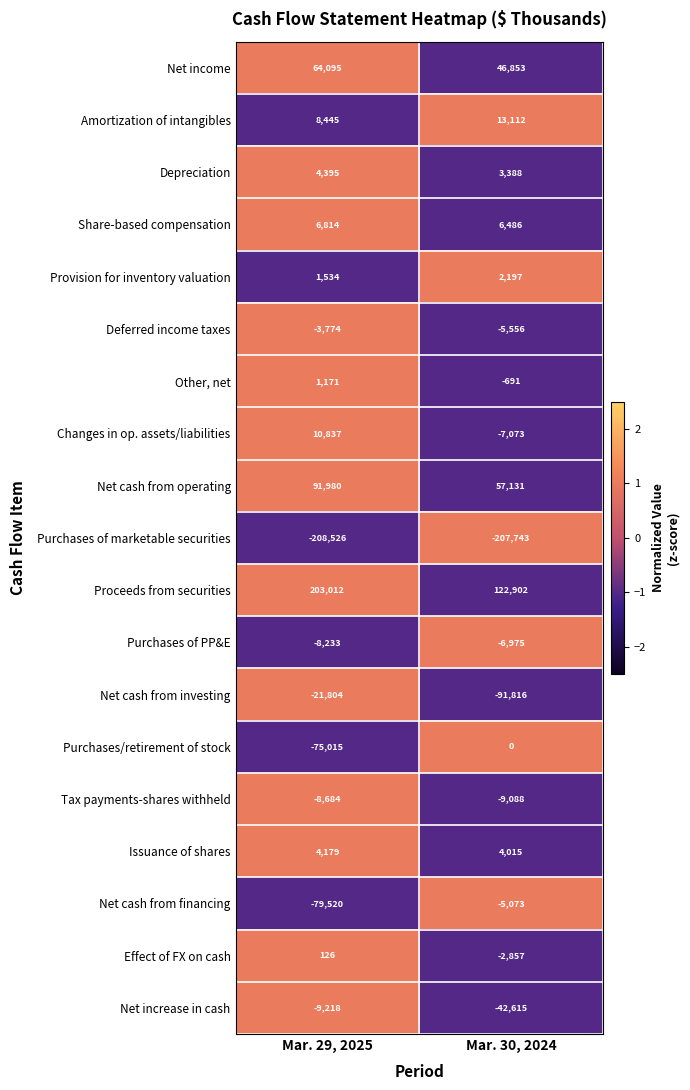

At Mar. 30, 2024, list the series in order from smallest to largest.

Purchases of marketable securities, Net cash from investing, Net increase in cash, Tax payments-shares withheld, Changes in op. assets/liabilities, Purchases of PP&E, Deferred income taxes, Net cash from financing, Effect of FX on cash, Other, net, Purchases/retirement of stock, Provision for inventory valuation, Depreciation, Issuance of shares, Share-based compensation, Amortization of intangibles, Net income, Net cash from operating, Proceeds from securities